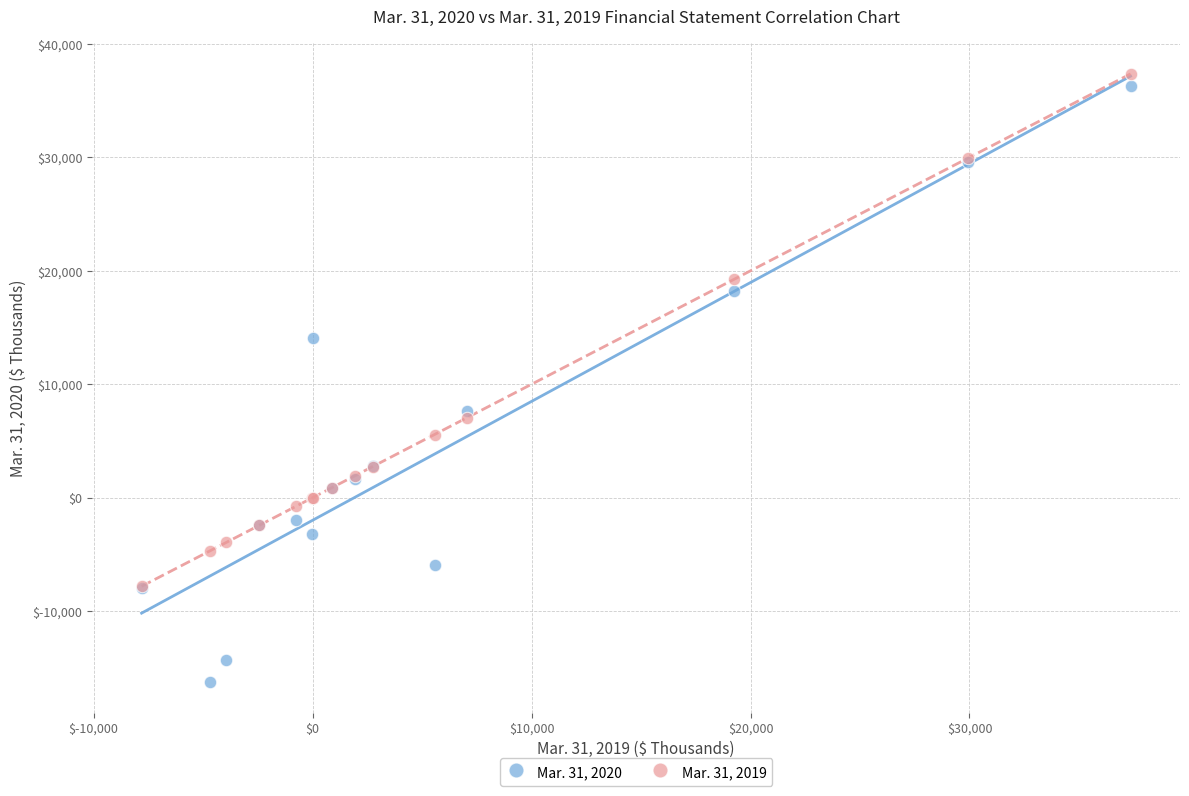

Across all series, what Y value is closest to 10547?

7674